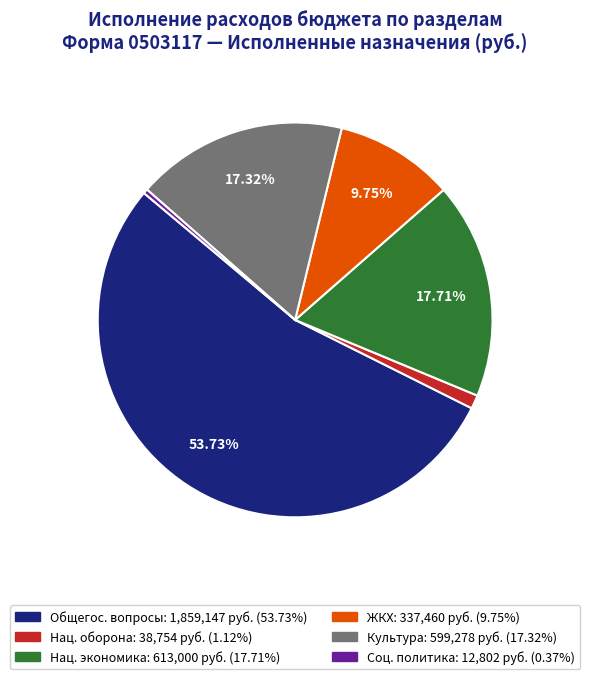

Is there a majority slice in this chart?

Yes